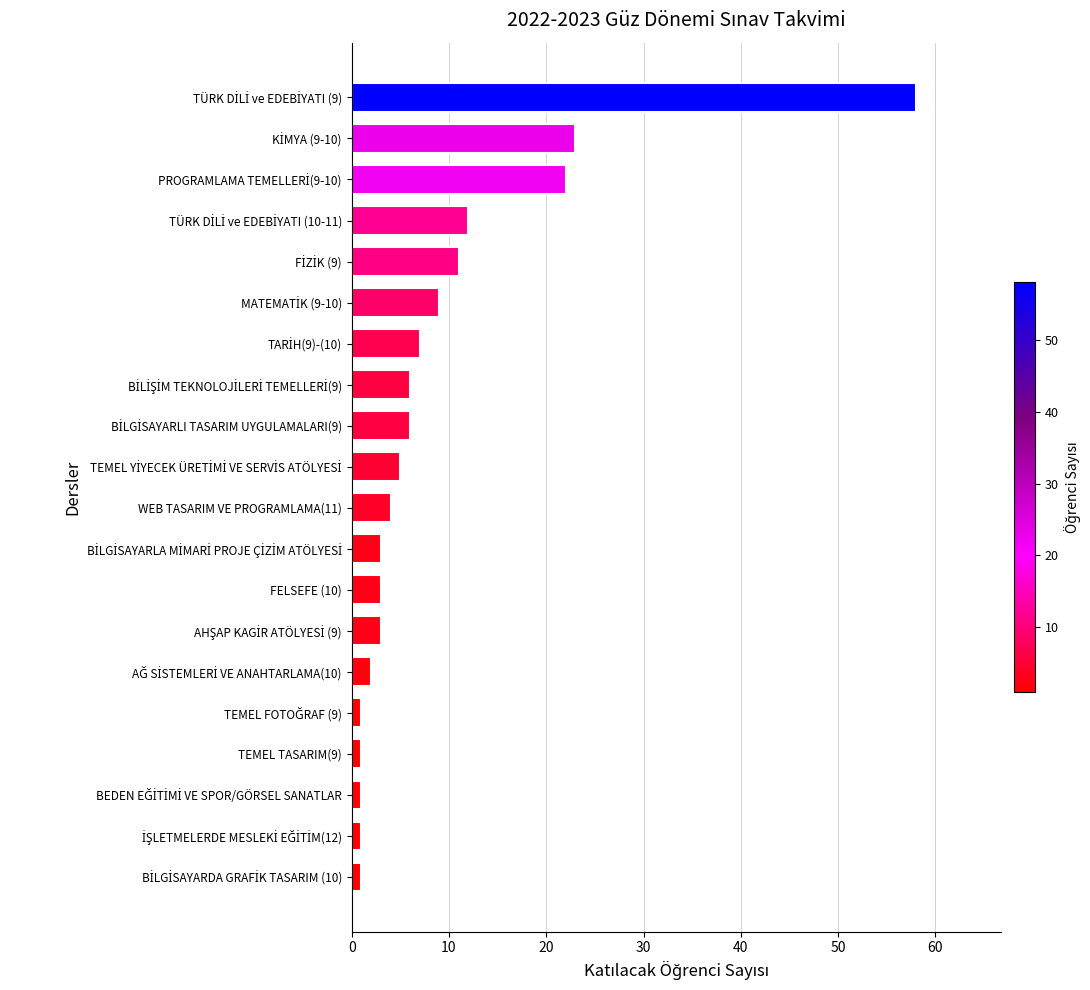

What is the greatest value displayed?

58